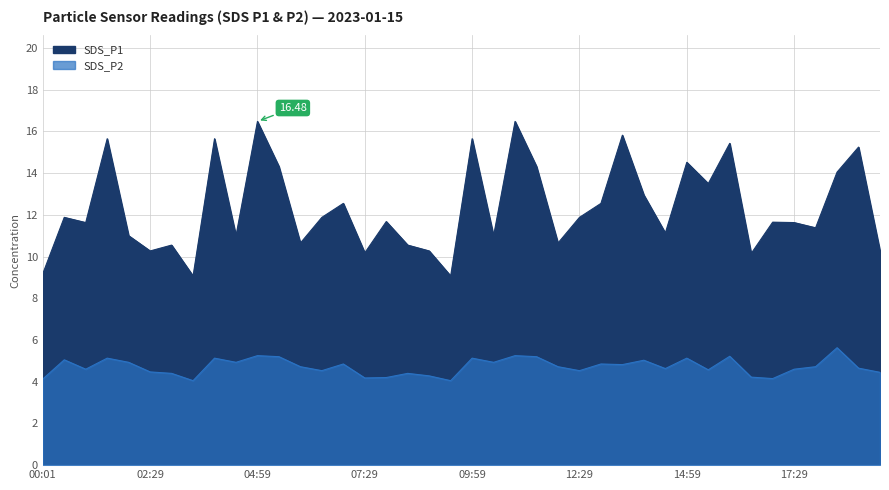

At how many categories does at least one series exceed 5?

40